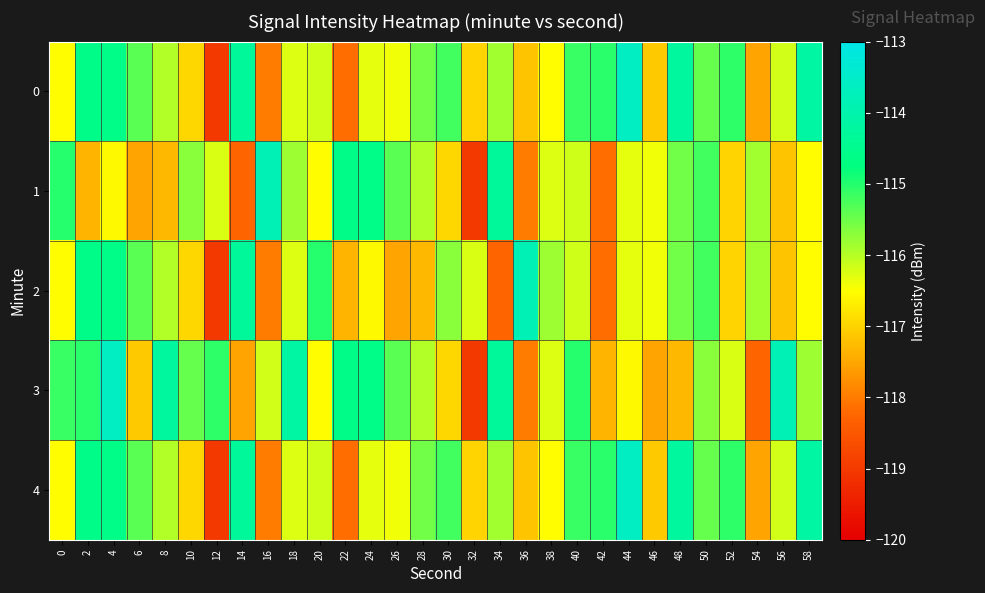

List the series in order of their peak value, lowest first.

1, 2, 0, 3, 4